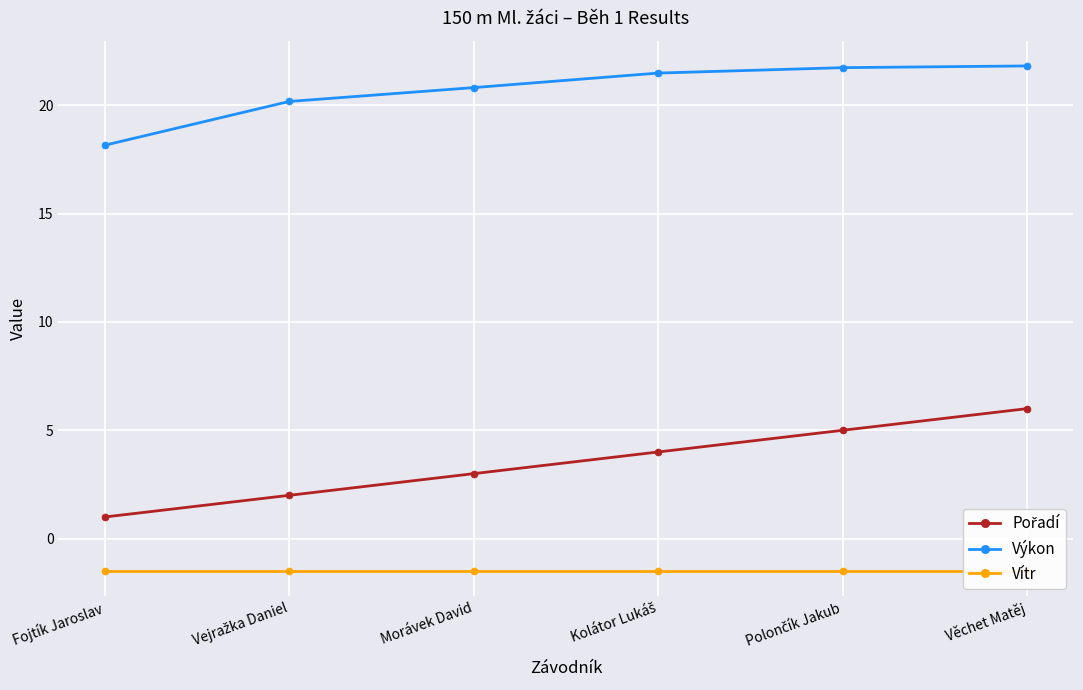

Is it true that Výkon equals 10.6 at Vejražka Daniel?

False